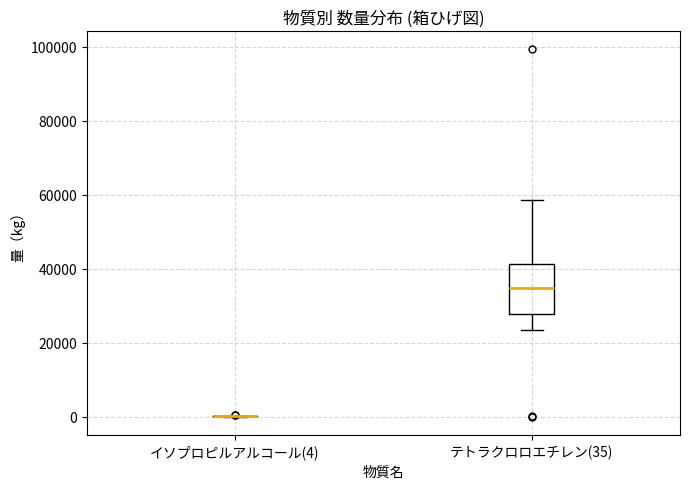

Comparing the boxes themselves (not the whiskers), which one is the tallest?

テトラクロロエチレン(35)